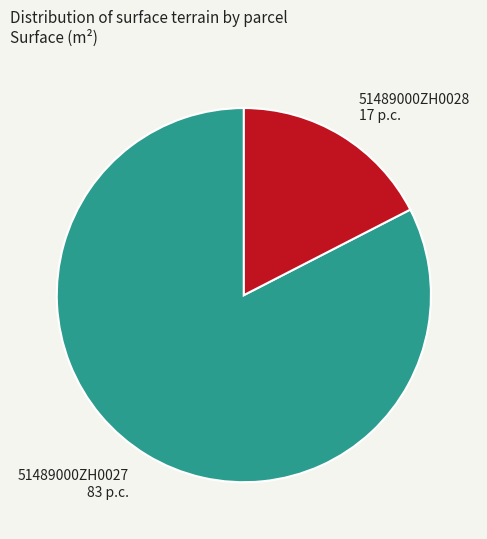

How many slices are in this pie chart?

2